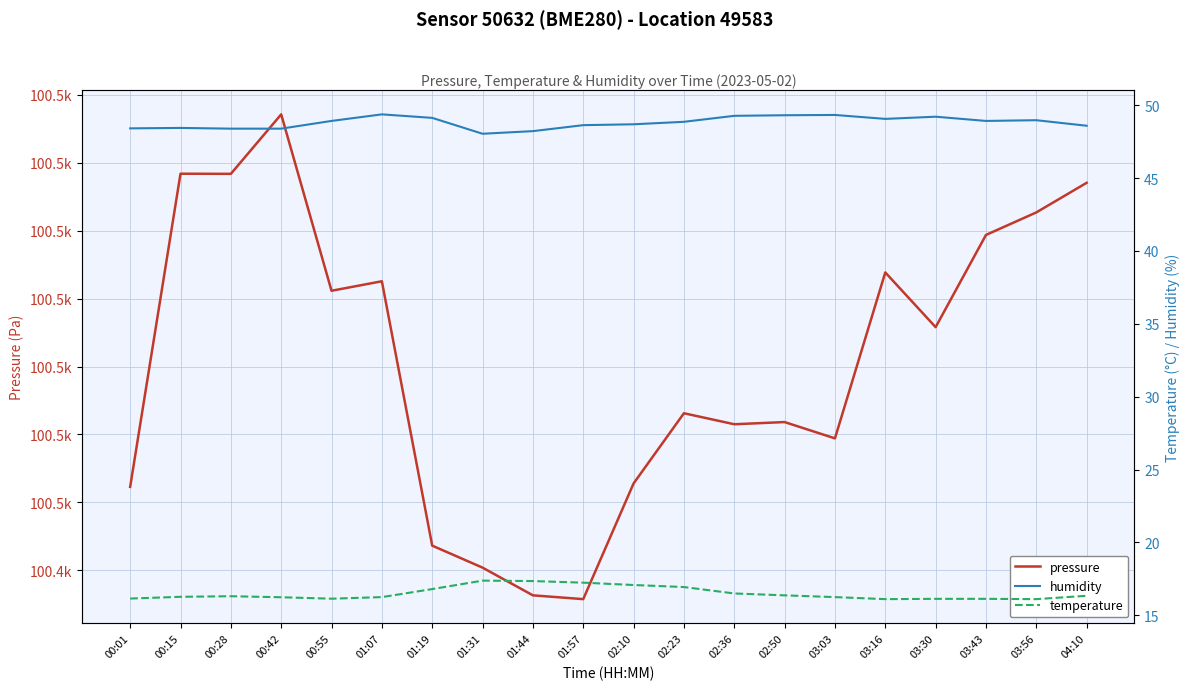

What is the average value of the temperature series?

16.5